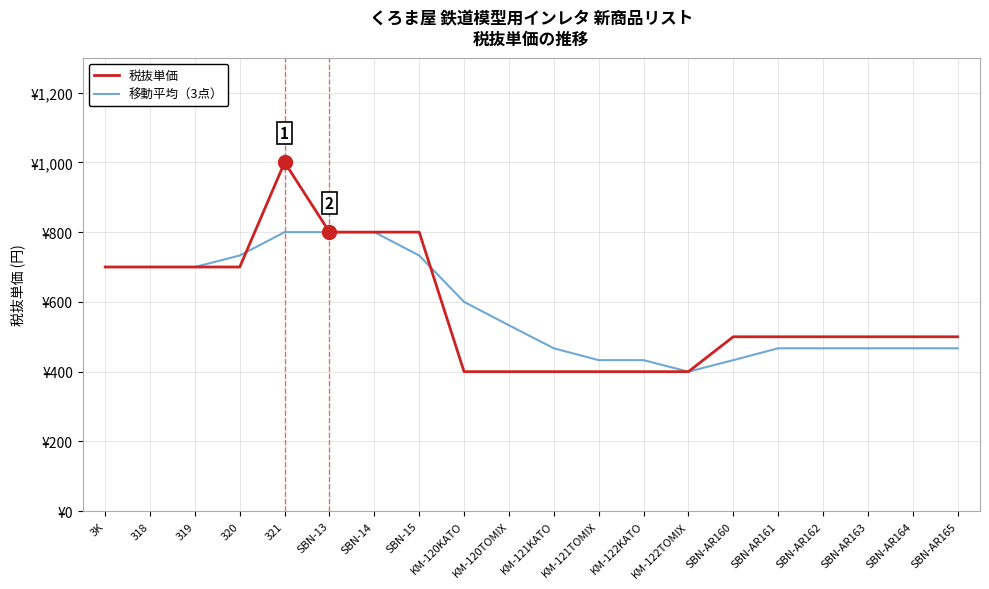

Does the chart have visible grid lines?

Yes